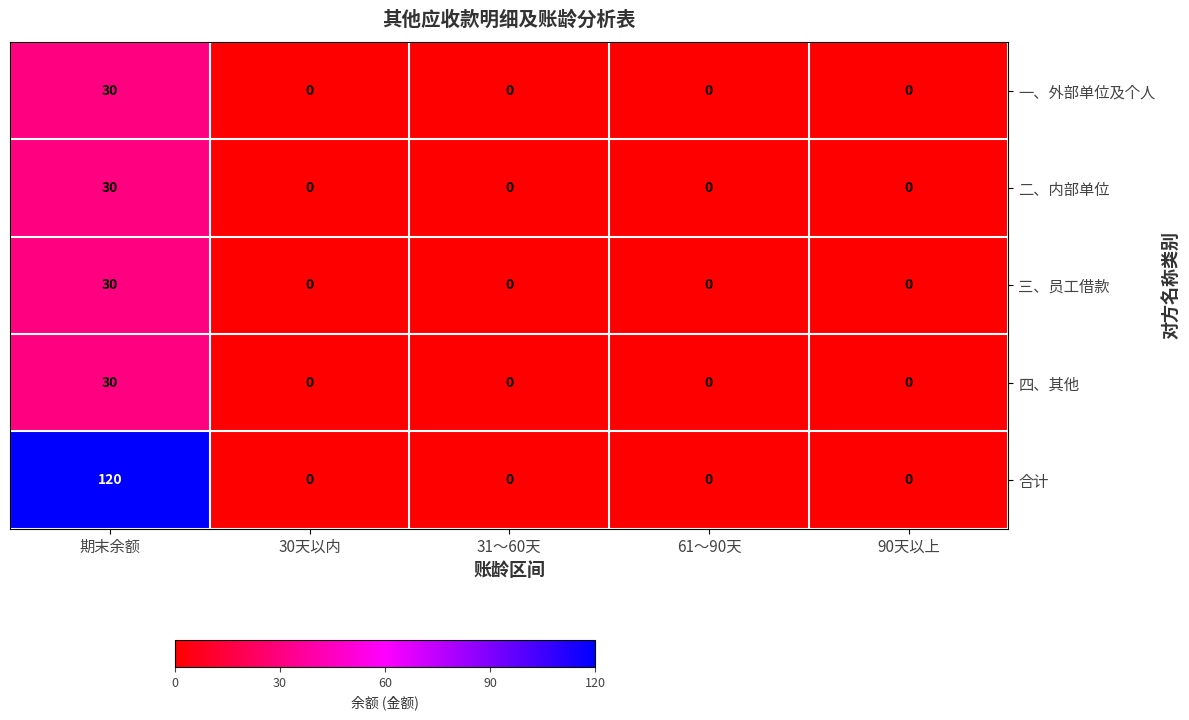

Which series has the largest total across all categories?

合计